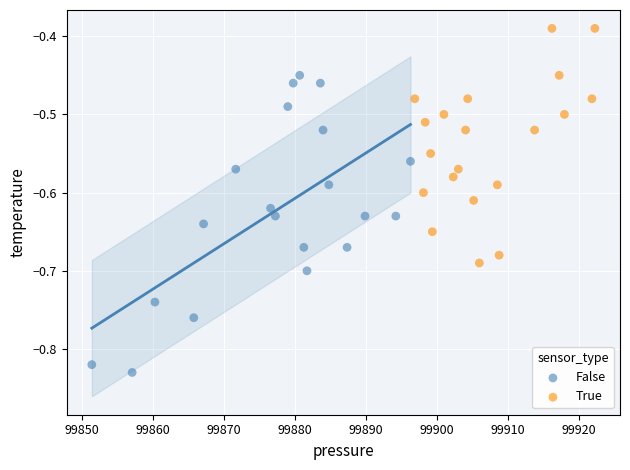

Which series contains the lowest Y value?

False